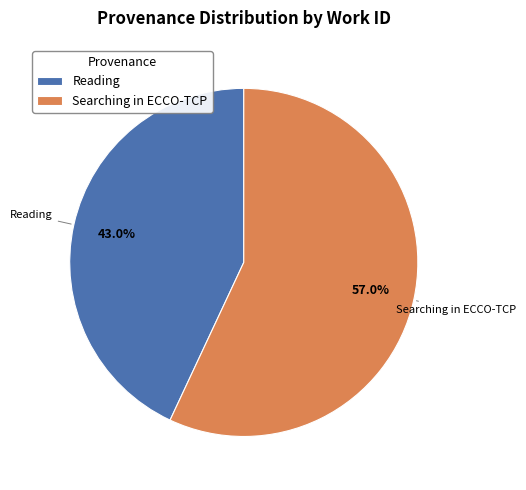

What is the ratio of the value at Reading to the value at Searching in ECCO-TCP?

0.8